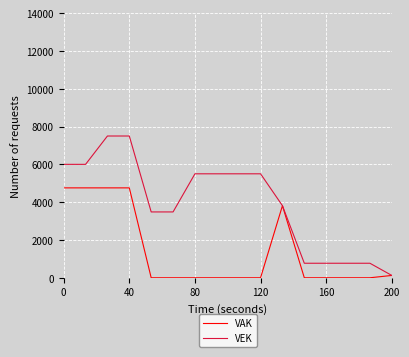

Reading right to left, what are all the values shown in this chart?

VAK: 123	0	0	0	0	3814	0	0	0	0	0	0	4756	4756	4756	4756
VEK: 123	768	768	768	768	3814	5500	5500	5500	5500	3483	3483	7500	7500	6000	6000